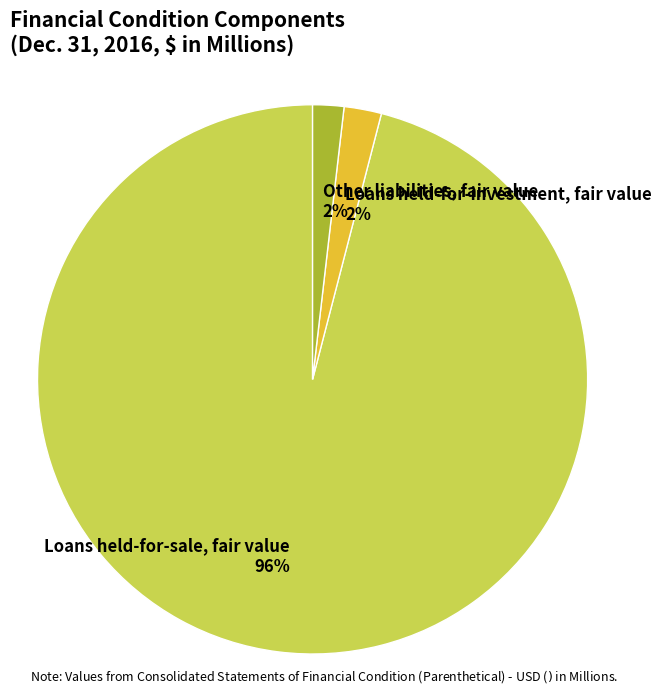

To the nearest percent, what is the combined percentage of Other liabilities, fair value and Loans held-for-sale, fair value?

98%